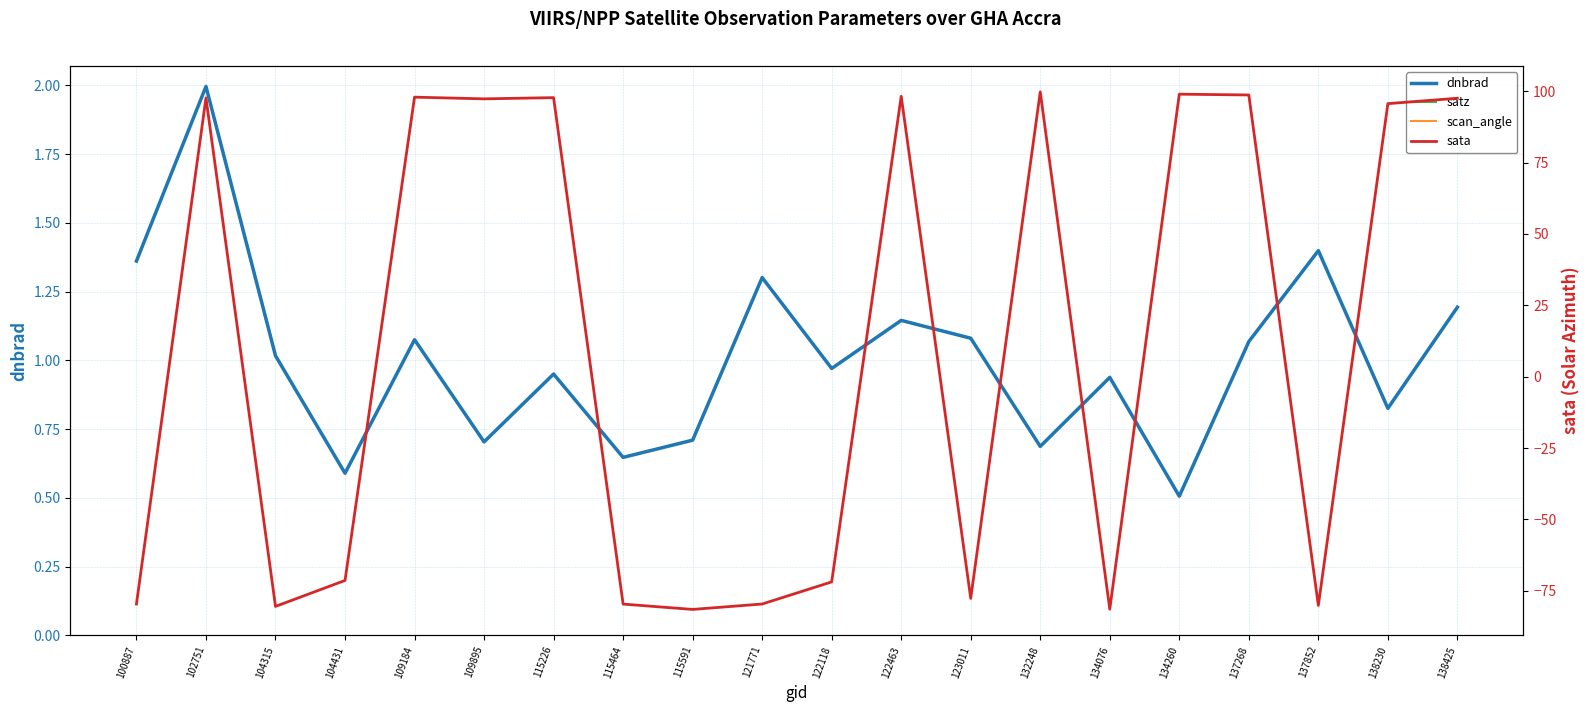

What is the difference between the highest and lowest values at 122118?

74.6